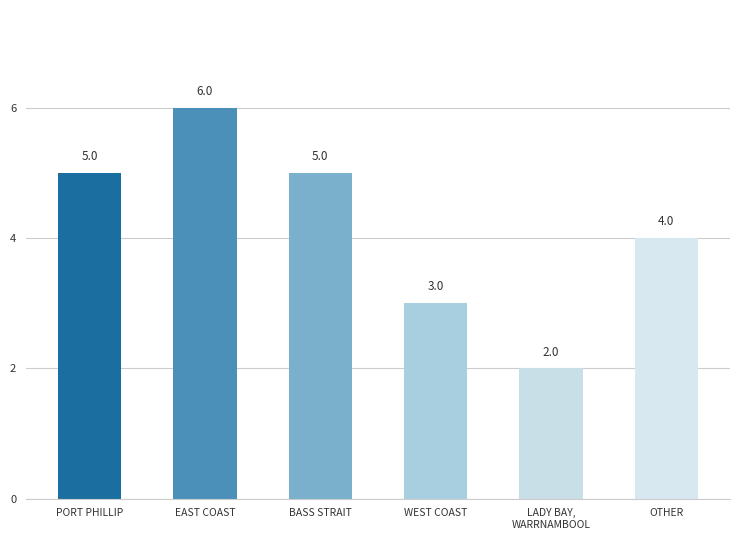

Approximately how many times larger is the value at EAST COAST compared to PORT PHILLIP?

1.2